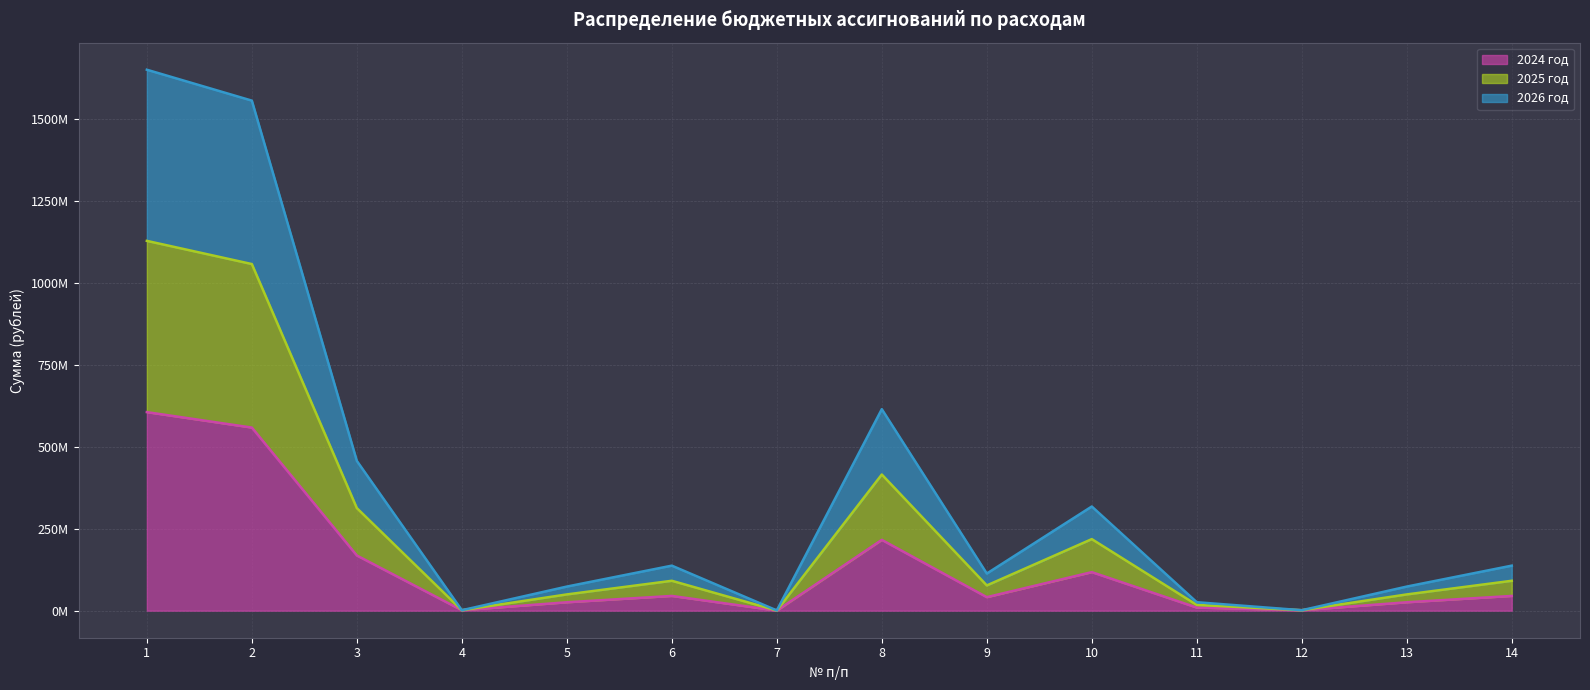

Which category has the highest value in the 2025 год series?

1